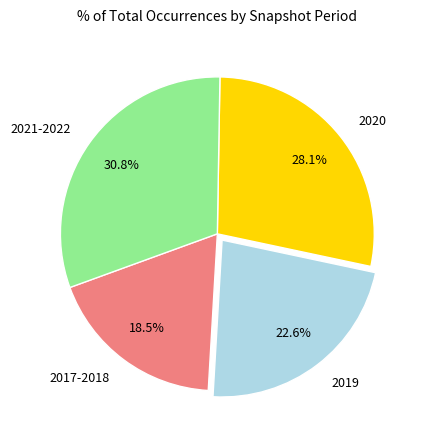

The 2019 slice represents 23% of the pie. True or false?

True